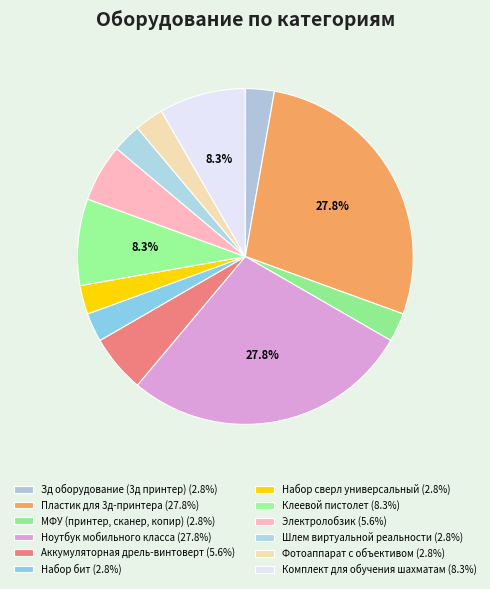

To the nearest percent, what is the difference between the Комплект для обучения шахматам and Электролобзик slice percentages?

3%